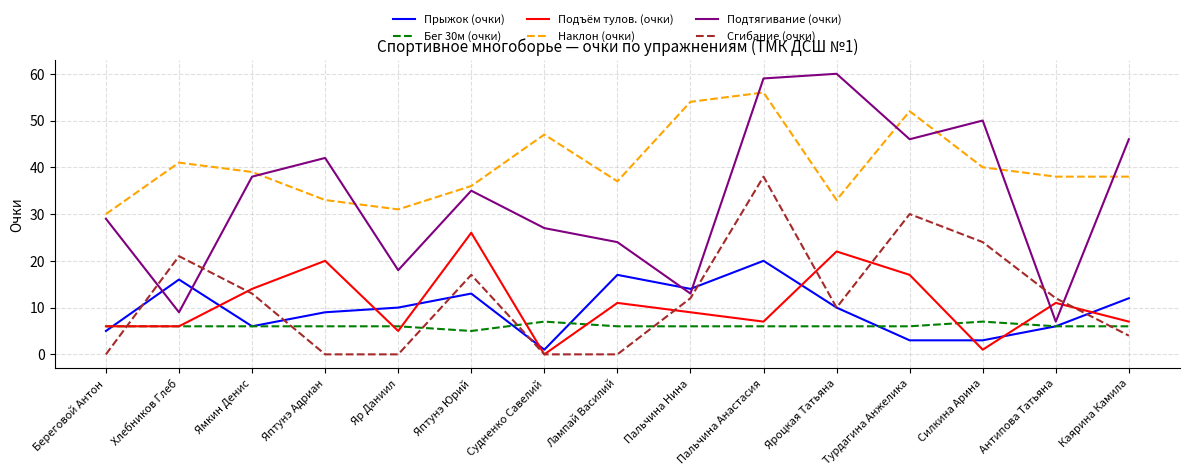

True or false: Подъём тулов. (очки) has a value of 20 at Яптунэ Адриан.

True